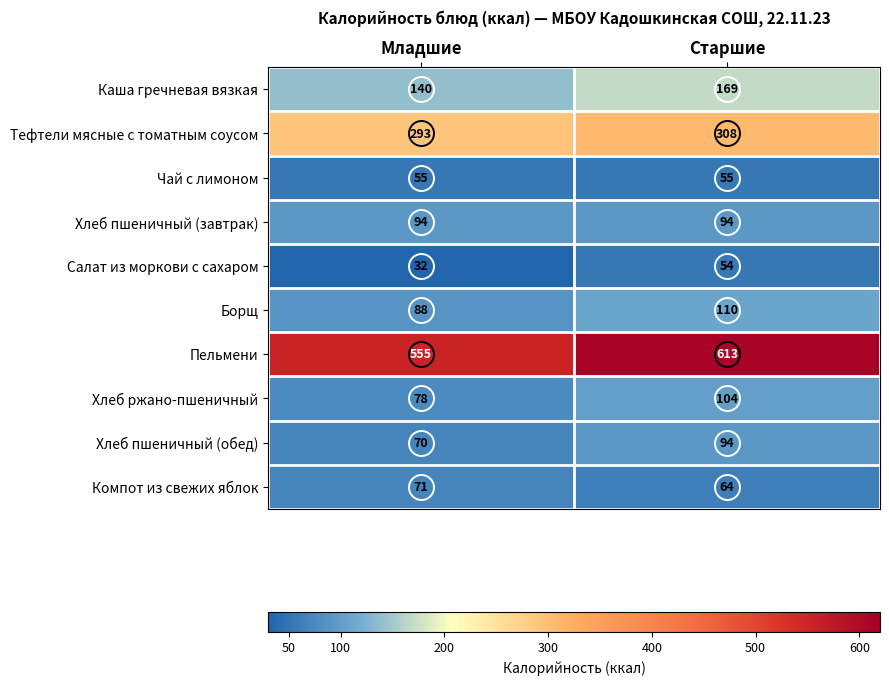

At which category does the chart reach its minimum across all series?

Младшие